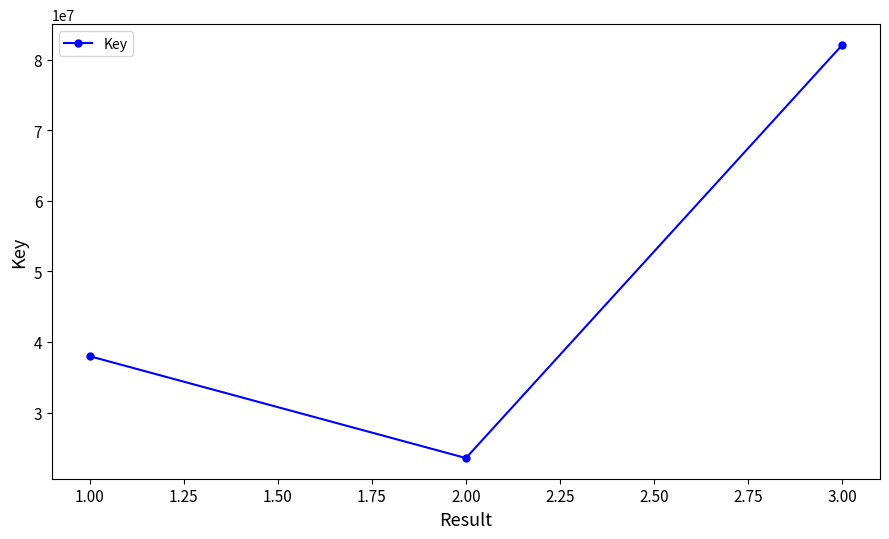

What is the value of the 1st point from the left?

37988230